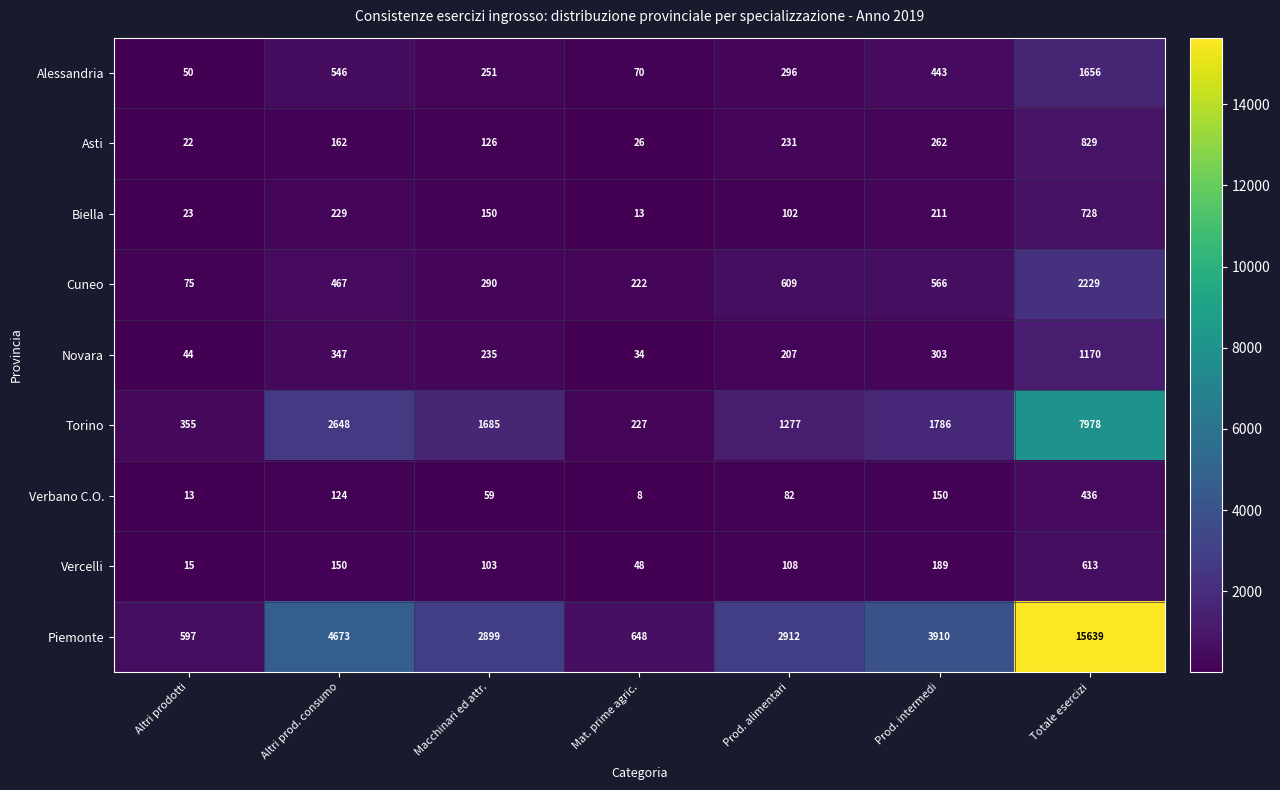

Which series has the largest range (max minus min)?

Piemonte